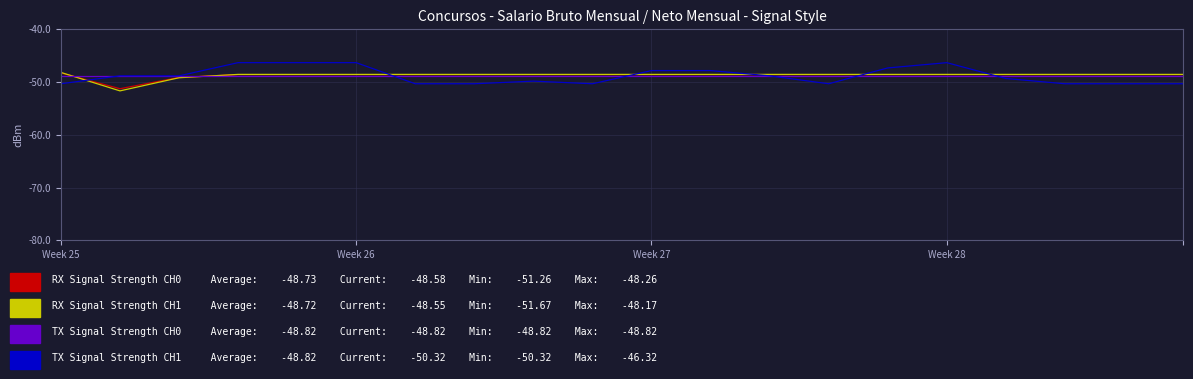

What is the smallest value displayed?

-51.7